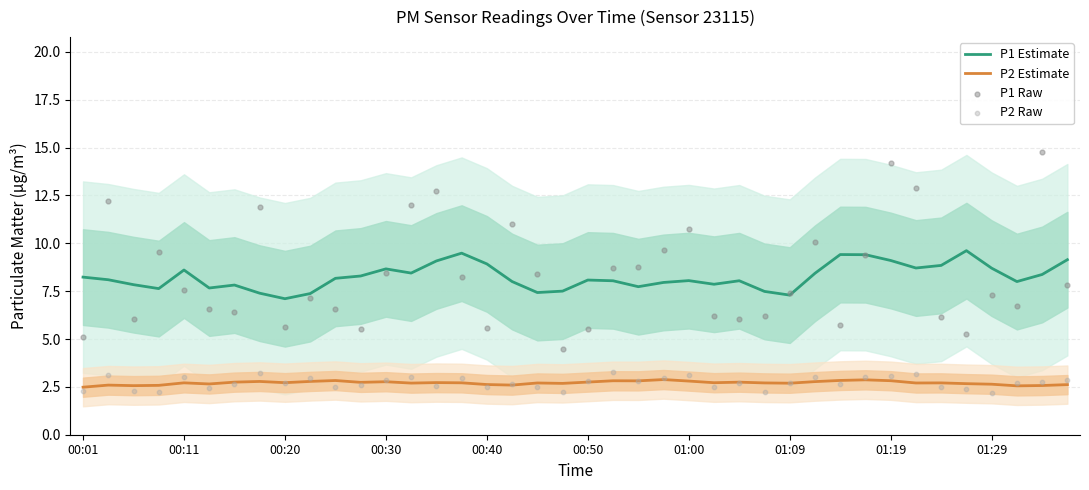

Which series reaches the maximum Y coordinate?

P1 Raw